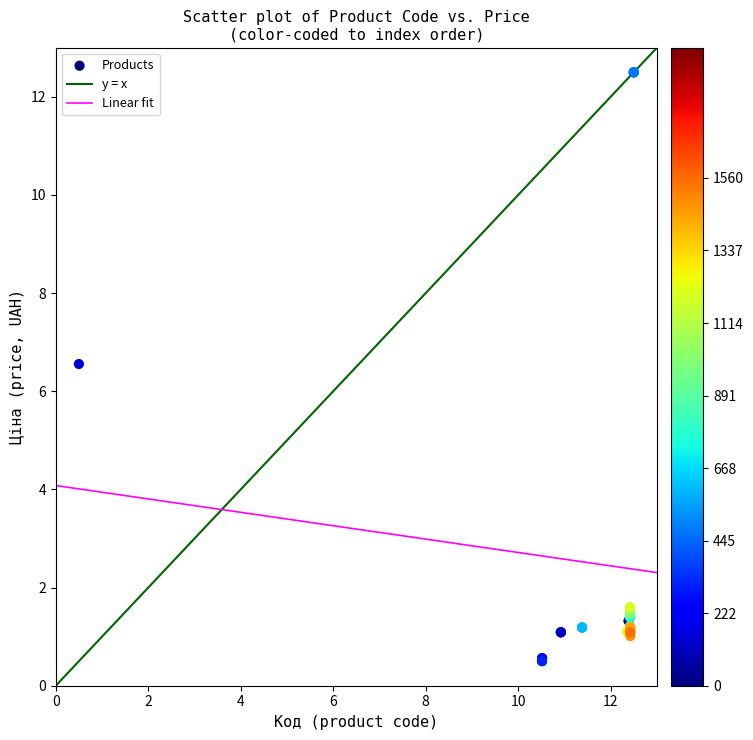

What Y value in the scatter plot is closest to 6?

6.6